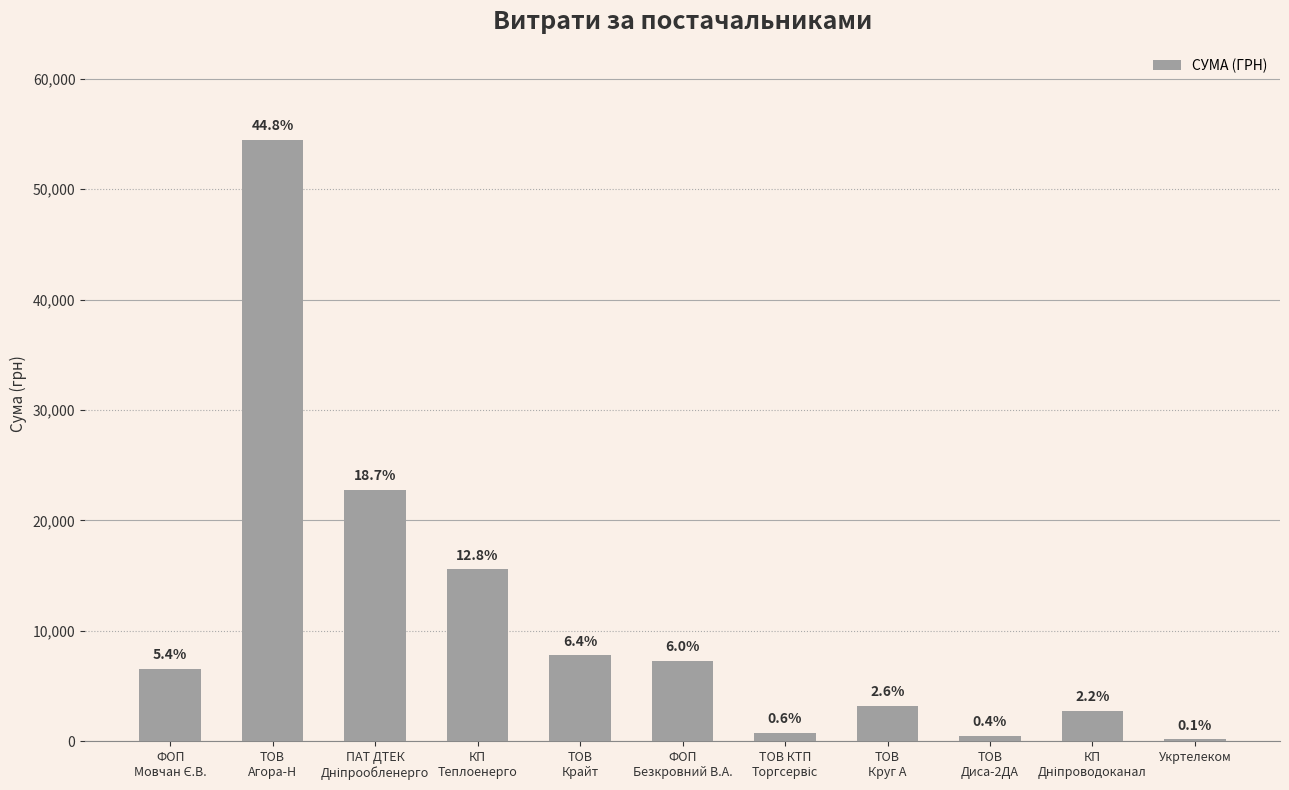

What value does the data have at КП
Дніпроводоканал?

2712.0